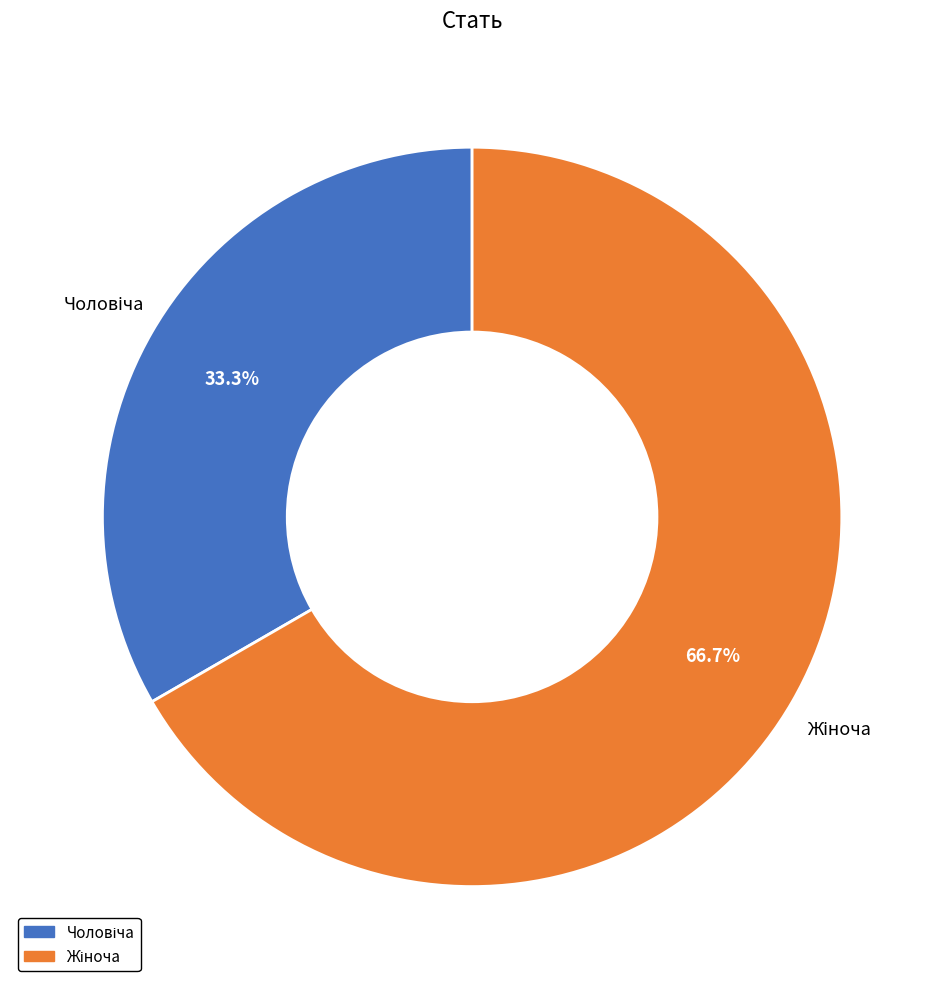

Is there a majority slice in this chart?

Yes